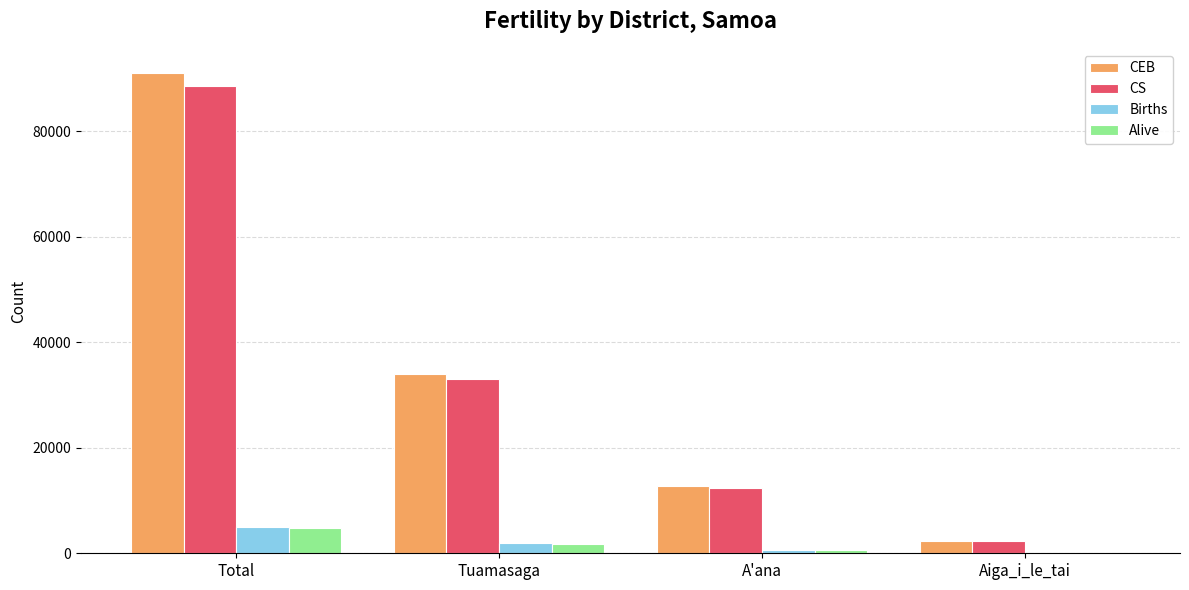

Reading right to left, extract all data points from this chart.

CEB: Aiga_i_le_tai=2289	A'ana=12665	Tuamasaga=34022	Total=91066
CS: Aiga_i_le_tai=2268	A'ana=12390	Tuamasaga=33111	Total=88481
Births: Aiga_i_le_tai=117	A'ana=627	Tuamasaga=1872	Total=4894
Alive: Aiga_i_le_tai=112	A'ana=626	Tuamasaga=1829	Total=4794